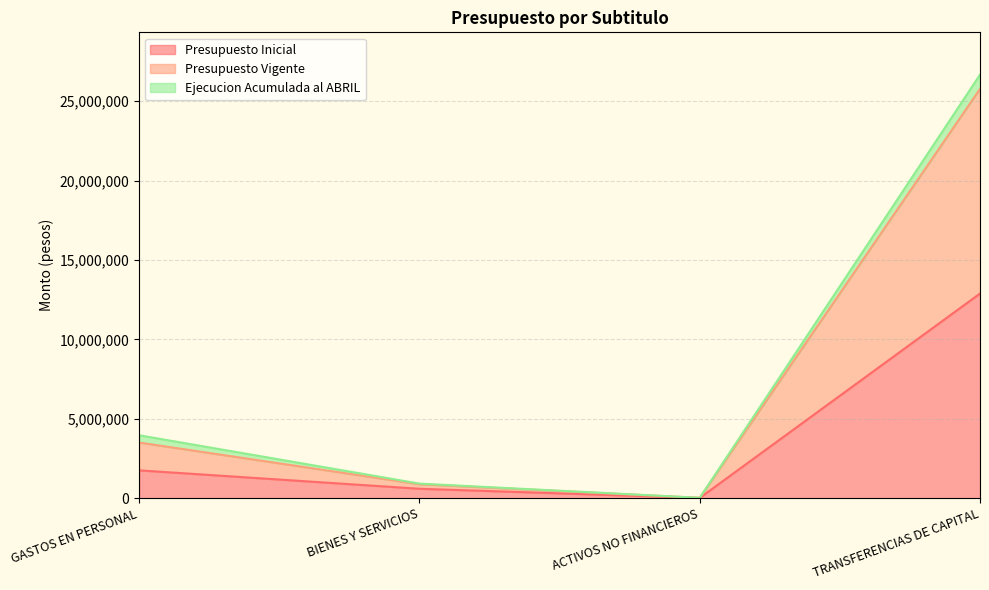

True or false: Presupuesto Inicial has more than 2 interior local peaks.

False